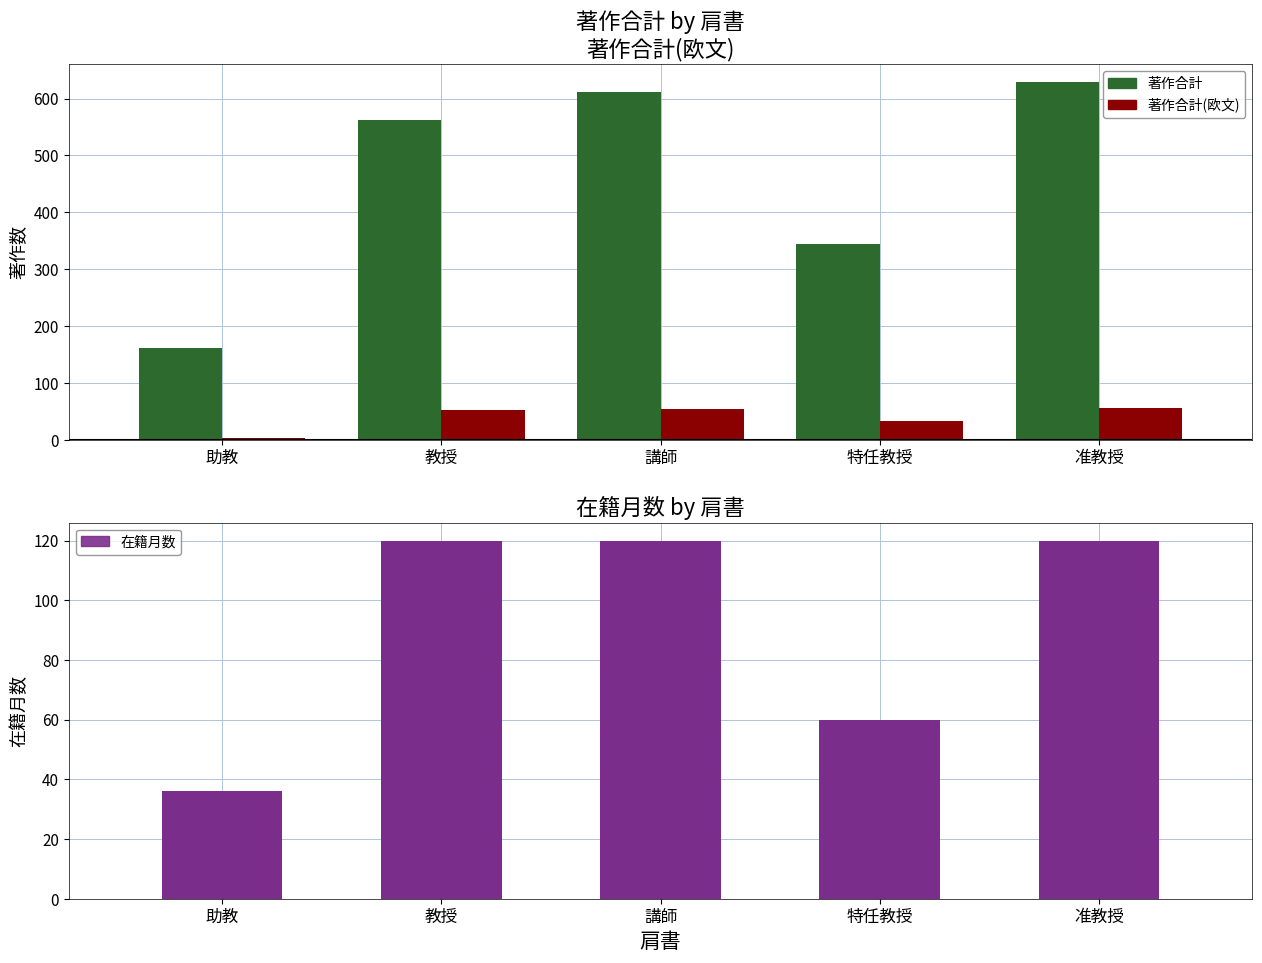

What are all the series names shown in the legend?

著作合計, 著作合計(欧文), 在籍月数